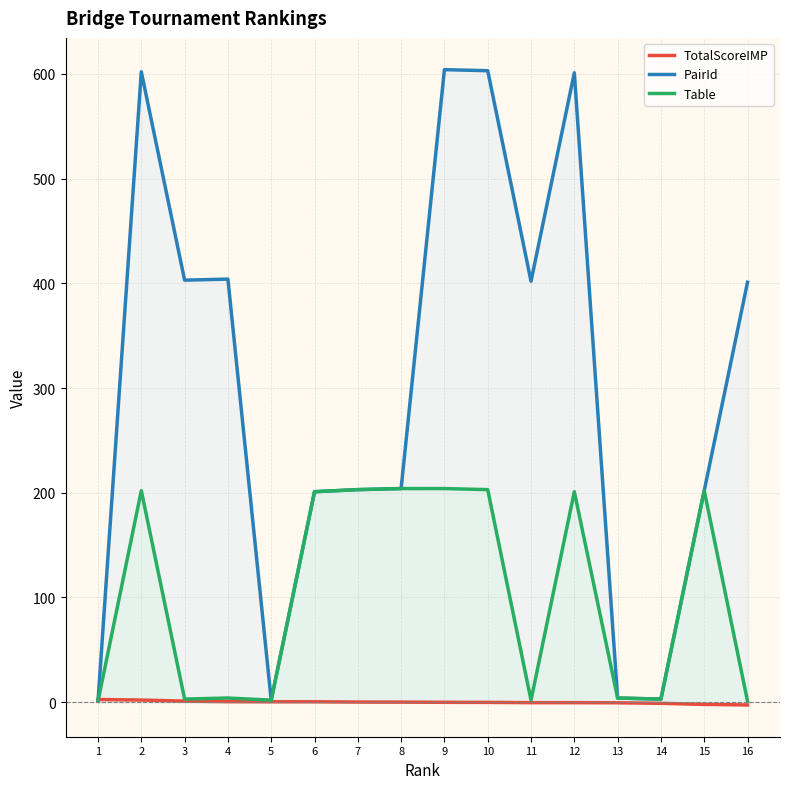

How many values in TotalScoreIMP are above zero?

8